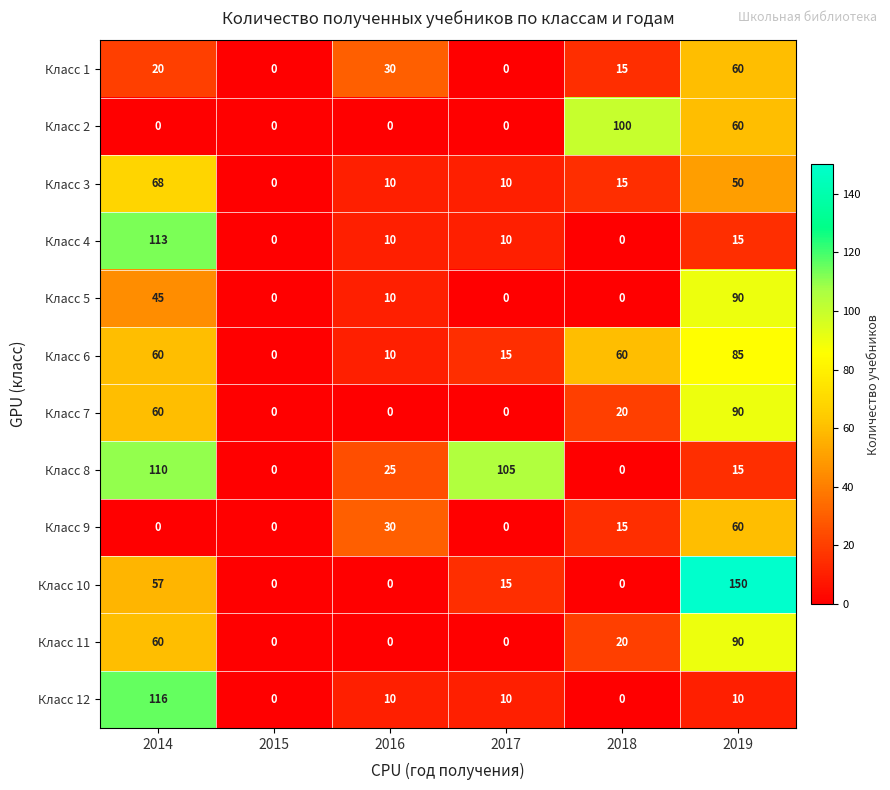

Count the Класс 9 values in the range 0 to 30.

5